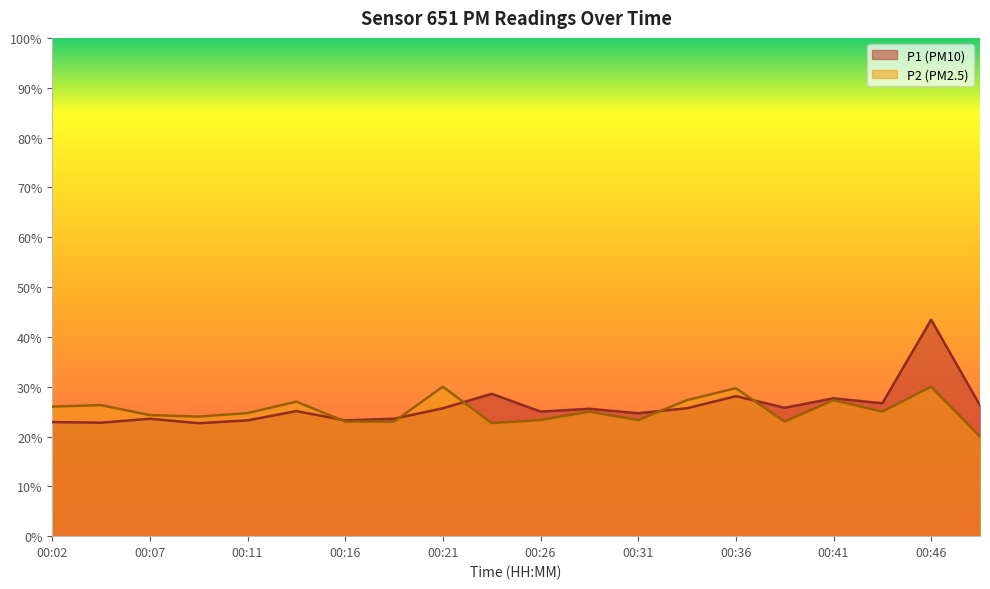

Which series has the widest spread of values?

P1 (PM10)